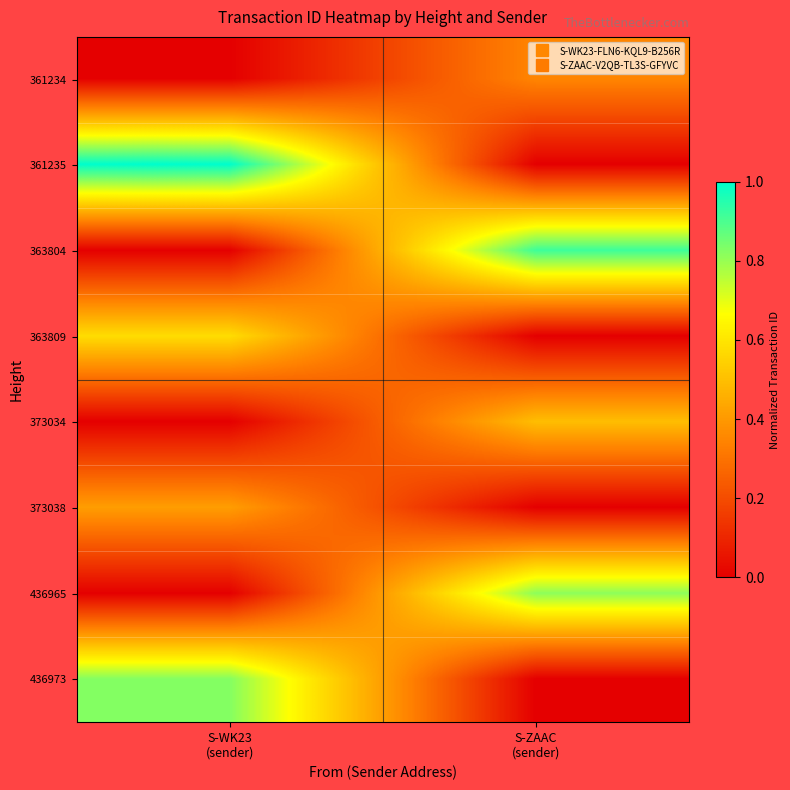

What is the greatest value displayed?

1.0